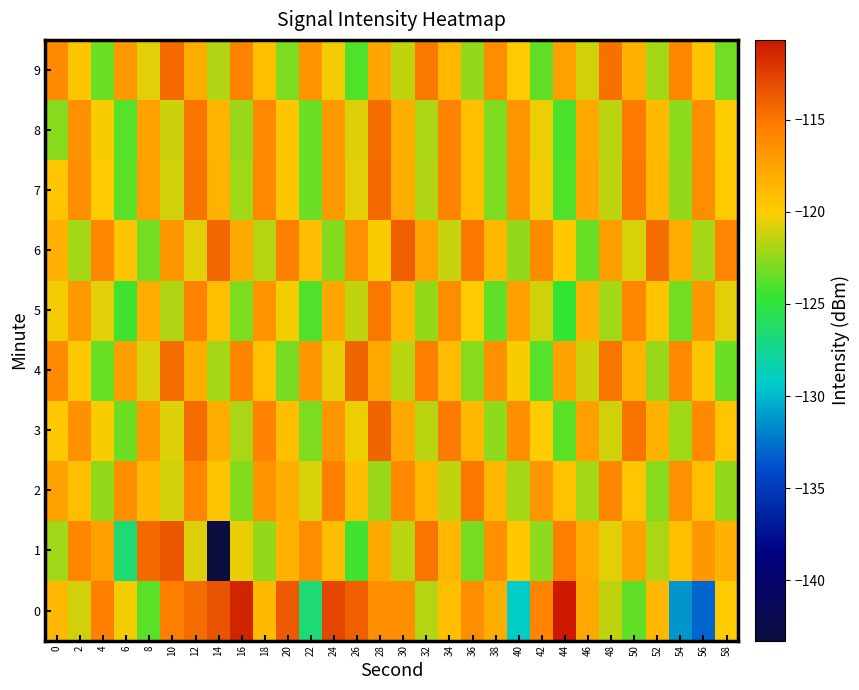

Reading left to right, list all the values displayed in this chart.

0: 0=-118.8	2=-121.1	4=-115.4	6=-120.3	8=-123.7	10=-115.4	12=-114.6	14=-113.4	16=-111.2	18=-118.9	20=-113.7	22=-126.6	24=-112.7	26=-114.0	28=-116.3	30=-116.4	32=-121.7	34=-119.3	36=-116.2	38=-118.3	40=-129.3	42=-115.7	44=-110.7	46=-117.9	48=-121.5	50=-123.6	52=-118.7	54=-131.3	56=-133.0	58=-119.9
1: 0=-122.2	2=-115.8	4=-117.4	6=-126.6	8=-114.5	10=-113.6	12=-120.8	14=-143.3	16=-120.6	18=-122.4	20=-118.5	22=-116.2	24=-119.1	26=-124.3	28=-117.8	30=-121.5	32=-114.9	34=-118.7	36=-123.1	38=-116.4	40=-119.8	42=-122.6	44=-115.3	46=-118.1	48=-120.7	50=-117.5	52=-121.9	54=-119.3	56=-116.8	58=-118.4
2: 0=-117.5	2=-119.2	4=-122.4	6=-116.3	8=-118.9	10=-121.1	12=-115.7	14=-119.5	16=-122.8	18=-116.6	20=-118.2	22=-120.9	24=-115.4	26=-119.1	28=-122.3	30=-116.0	32=-118.7	34=-121.4	36=-115.1	38=-118.8	40=-122.0	42=-116.7	44=-119.4	46=-122.1	48=-115.8	50=-119.6	52=-122.7	54=-116.4	56=-119.2	58=-122.5
3: 0=-119.8	2=-116.5	4=-120.2	6=-123.4	8=-117.1	10=-120.8	12=-114.5	14=-118.2	16=-121.9	18=-115.6	20=-119.3	22=-123.0	24=-116.7	26=-120.4	28=-114.1	30=-117.8	32=-121.5	34=-115.2	36=-118.9	38=-122.6	40=-116.3	42=-120.0	44=-123.7	46=-117.4	48=-121.1	50=-114.8	52=-118.5	54=-122.2	56=-115.9	58=-119.6
4: 0=-116.1	2=-119.8	4=-123.5	6=-117.2	8=-120.9	10=-114.6	12=-118.3	14=-122.0	16=-115.7	18=-119.4	20=-123.1	22=-116.8	24=-120.5	26=-114.2	28=-117.9	30=-121.6	32=-115.3	34=-119.0	36=-122.7	38=-116.4	40=-120.1	42=-123.8	44=-117.5	46=-121.2	48=-114.9	50=-118.6	52=-122.3	54=-116.0	56=-119.7	58=-123.4
5: 0=-120.3	2=-117.0	4=-120.7	6=-124.4	8=-118.1	10=-121.8	12=-115.5	14=-119.2	16=-122.9	18=-116.6	20=-120.3	22=-124.0	24=-117.7	26=-121.4	28=-115.1	30=-118.8	32=-122.5	34=-116.2	36=-119.9	38=-123.6	40=-117.3	42=-121.0	44=-124.7	46=-118.4	48=-122.1	50=-115.8	52=-119.5	54=-123.2	56=-116.9	58=-120.6
6: 0=-118.4	2=-122.1	4=-115.8	6=-119.5	8=-123.2	10=-116.9	12=-120.6	14=-114.3	16=-118.0	18=-121.7	20=-115.4	22=-119.1	24=-122.8	26=-116.5	28=-120.2	30=-113.9	32=-117.6	34=-121.3	36=-115.0	38=-118.7	40=-122.4	42=-116.1	44=-119.8	46=-123.5	48=-117.2	50=-120.9	52=-114.6	54=-118.3	56=-122.0	58=-115.7
7: 0=-119.6	2=-116.3	4=-120.0	6=-123.7	8=-117.4	10=-121.1	12=-114.8	14=-118.5	16=-122.2	18=-115.9	20=-119.6	22=-123.3	24=-117.0	26=-120.7	28=-114.4	30=-118.1	32=-121.8	34=-115.5	36=-119.2	38=-122.9	40=-116.6	42=-120.3	44=-124.0	46=-117.7	48=-121.4	50=-115.1	52=-118.8	54=-122.5	56=-116.2	58=-119.9
8: 0=-122.7	2=-116.4	4=-120.1	6=-123.8	8=-117.5	10=-121.2	12=-114.9	14=-118.6	16=-122.3	18=-116.0	20=-119.7	22=-123.4	24=-117.1	26=-120.8	28=-114.5	30=-118.2	32=-121.9	34=-115.6	36=-119.3	38=-123.0	40=-116.7	42=-120.4	44=-124.1	46=-117.8	48=-121.5	50=-115.2	52=-118.9	54=-122.6	56=-116.3	58=-120.0
9: 0=-115.9	2=-119.6	4=-123.3	6=-117.0	8=-120.7	10=-114.4	12=-118.1	14=-121.8	16=-115.5	18=-119.2	20=-122.9	22=-116.6	24=-120.3	26=-124.0	28=-117.7	30=-121.4	32=-115.1	34=-118.8	36=-122.5	38=-116.2	40=-119.9	42=-123.6	44=-117.3	46=-121.0	48=-114.7	50=-118.4	52=-122.1	54=-115.8	56=-119.5	58=-123.2